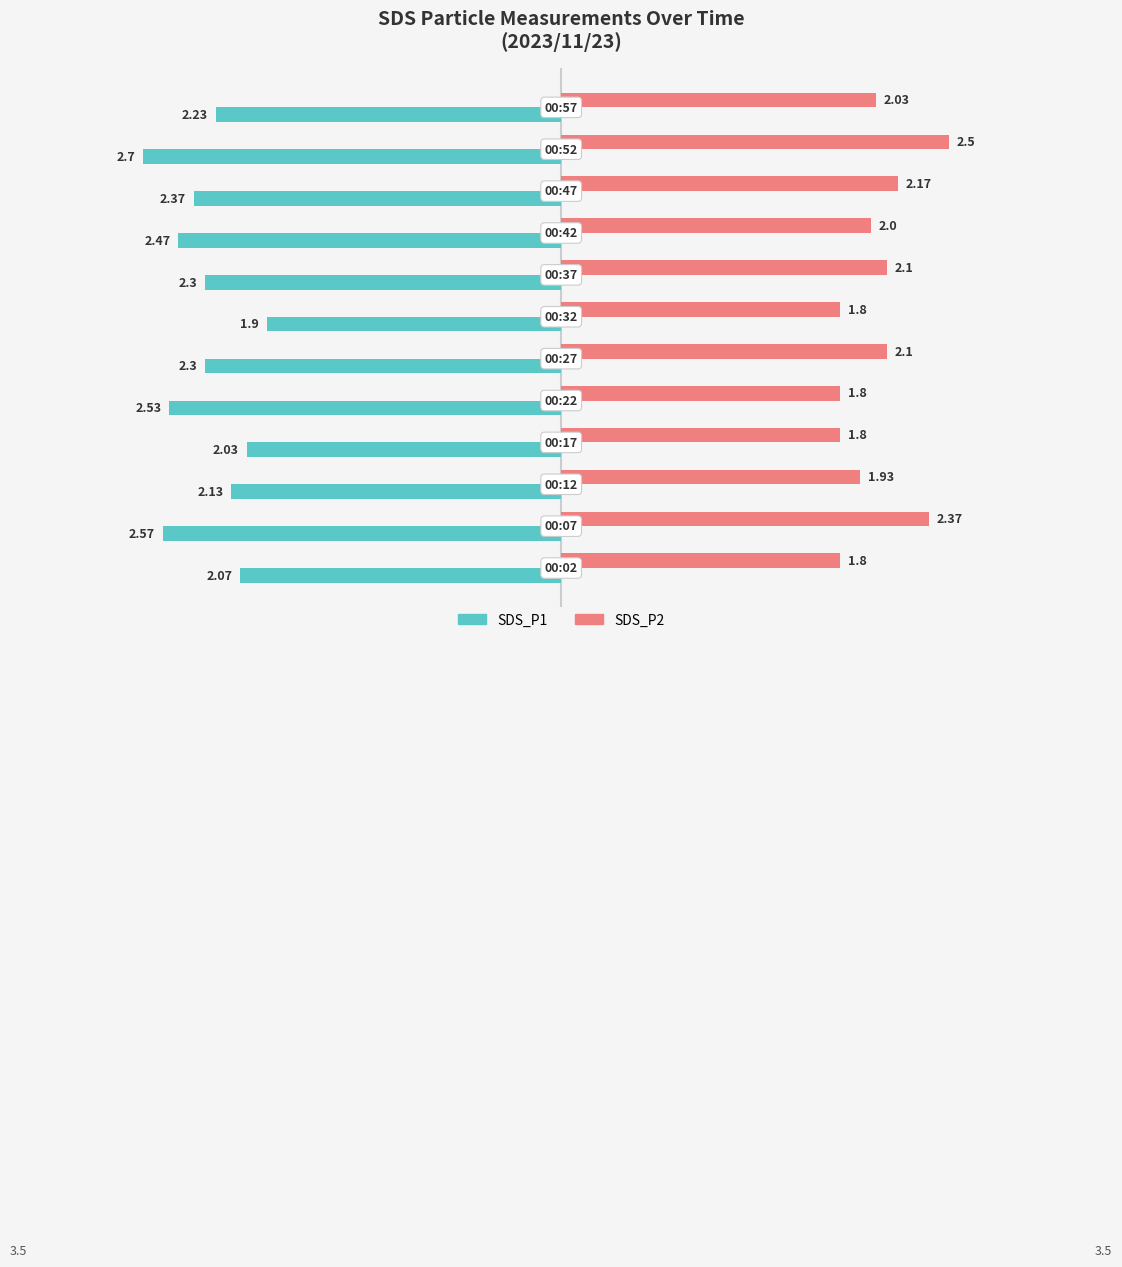

How many values in the SDS_P1 series exceed -2?

1